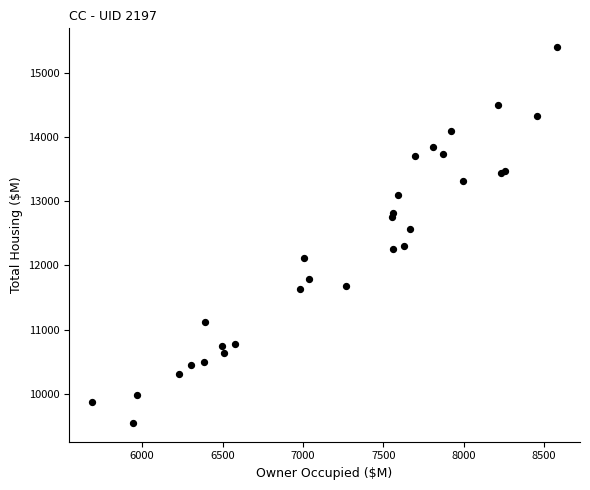

What Y value in the scatter plot is closest to 12473?

12560.3